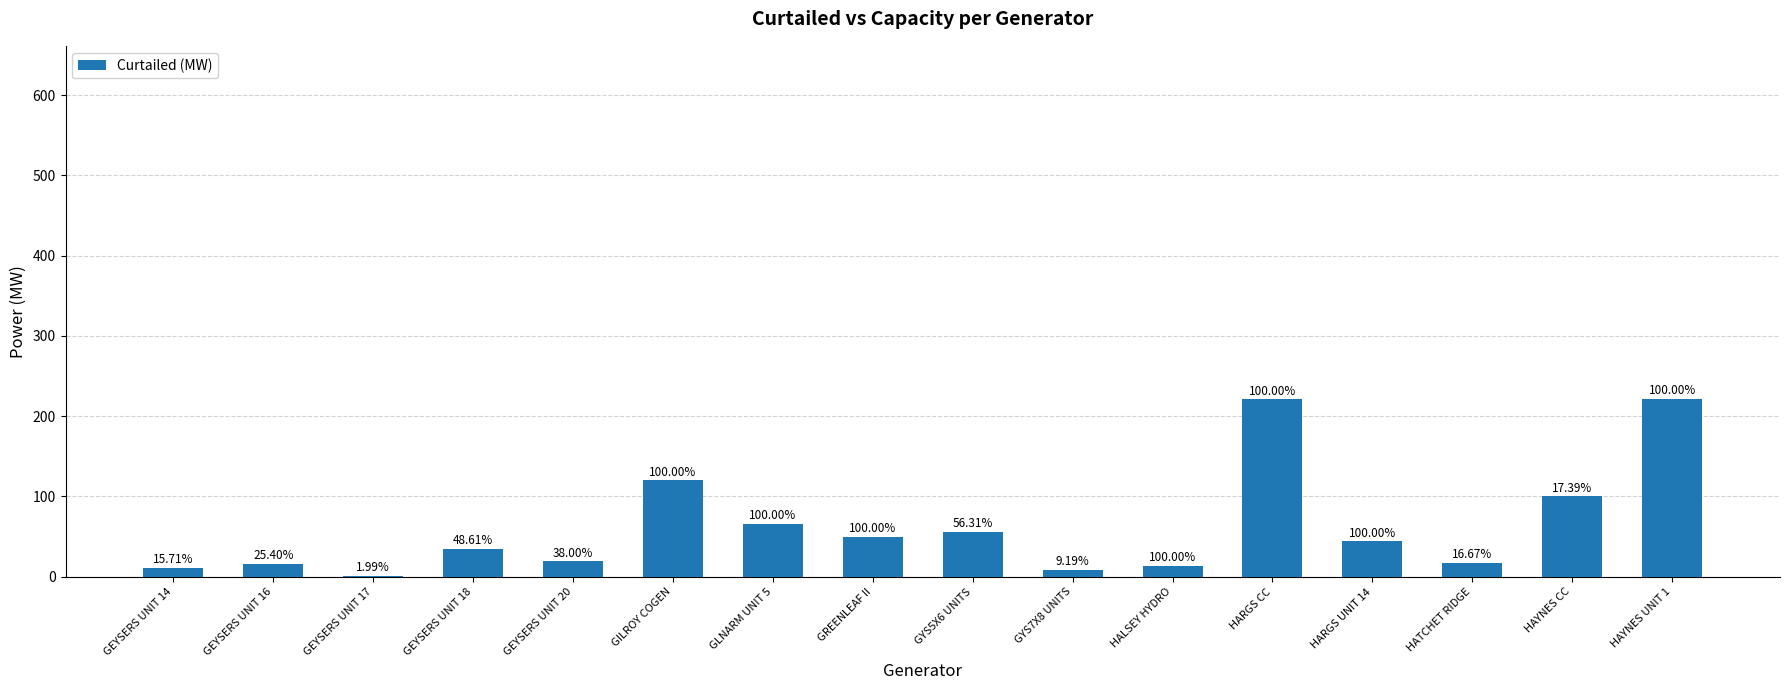

How many data points does each series have?

16